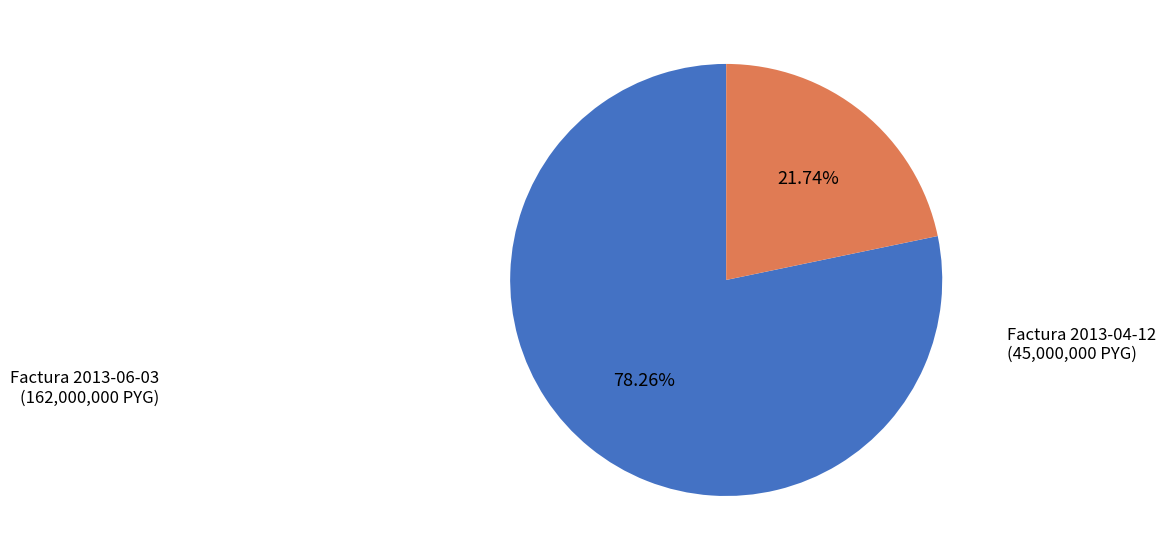

Does any single category account for the majority?

Yes